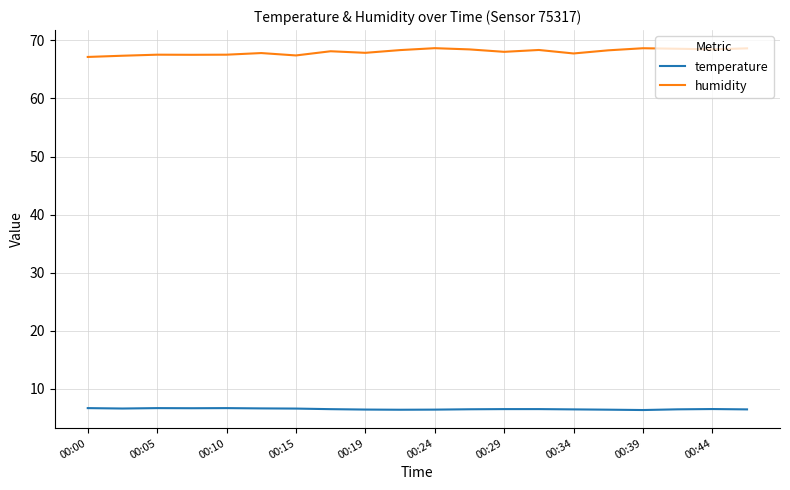

How many lines are shown in the chart?

2